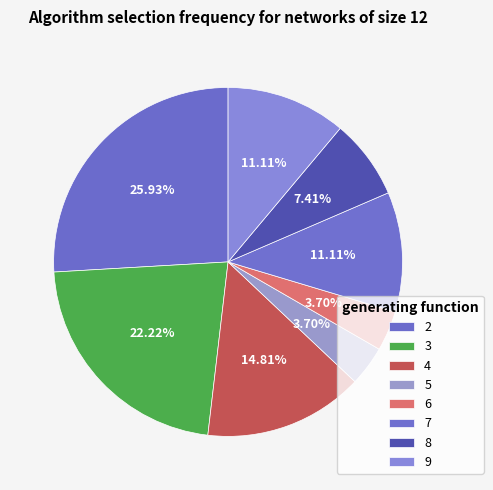

Between 6 and 9, which is larger?

9